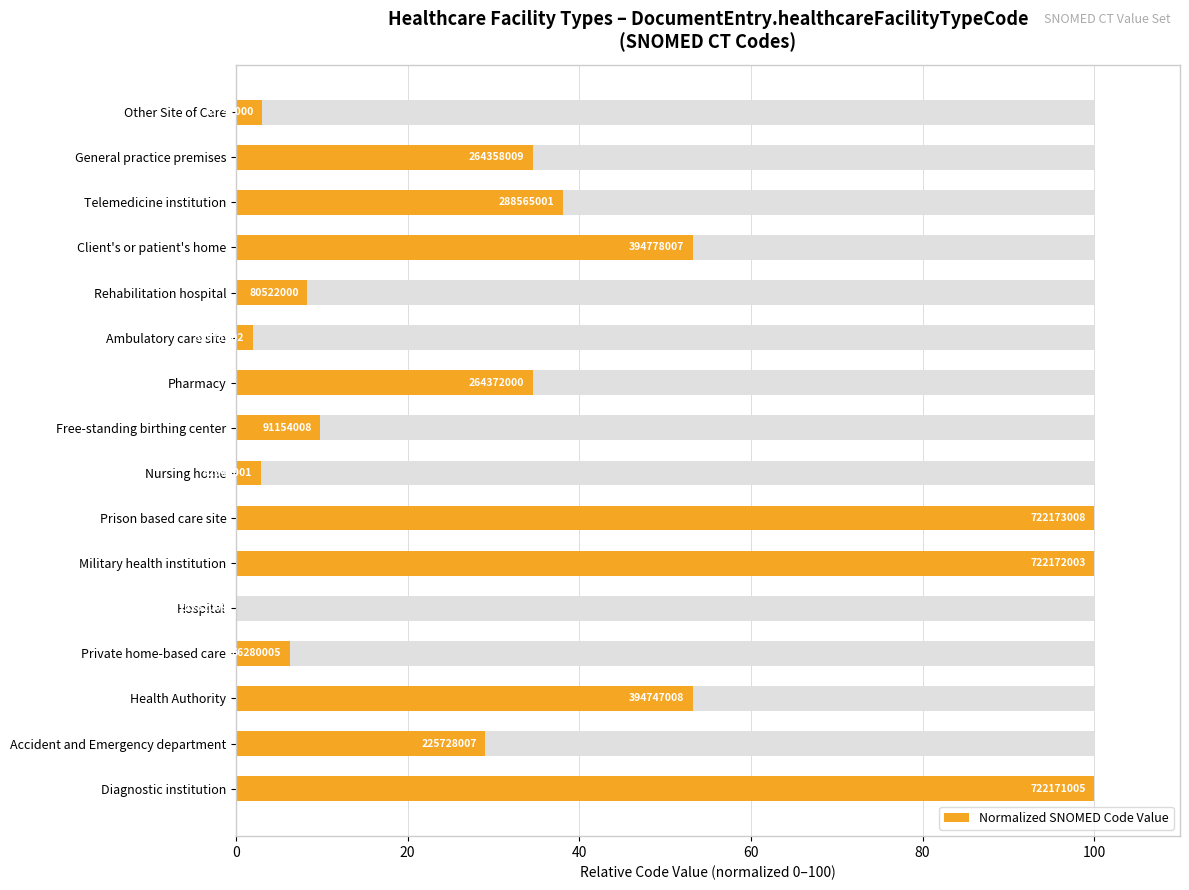

Does the chart contain stacked bars?

No